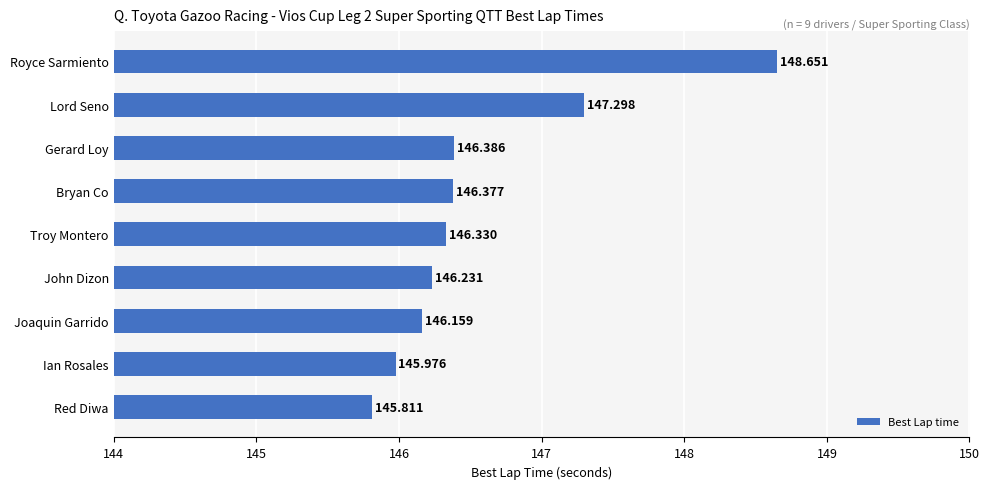

Rank the categories by value from highest to lowest.

Royce Sarmiento, Lord Seno, Gerard Loy, Bryan Co, Troy Montero, John Dizon, Joaquin Garrido, Ian Rosales, Red Diwa